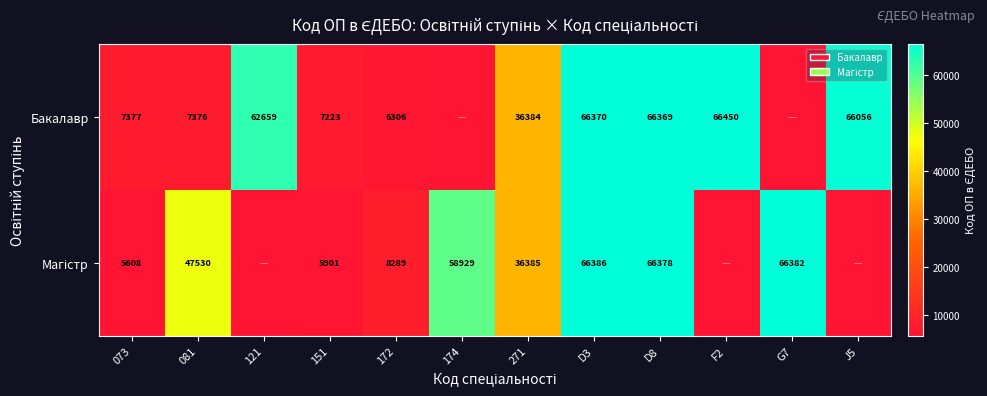

Is the value of Магістр at 081 greater than the value of Бакалавр at 081?

Yes